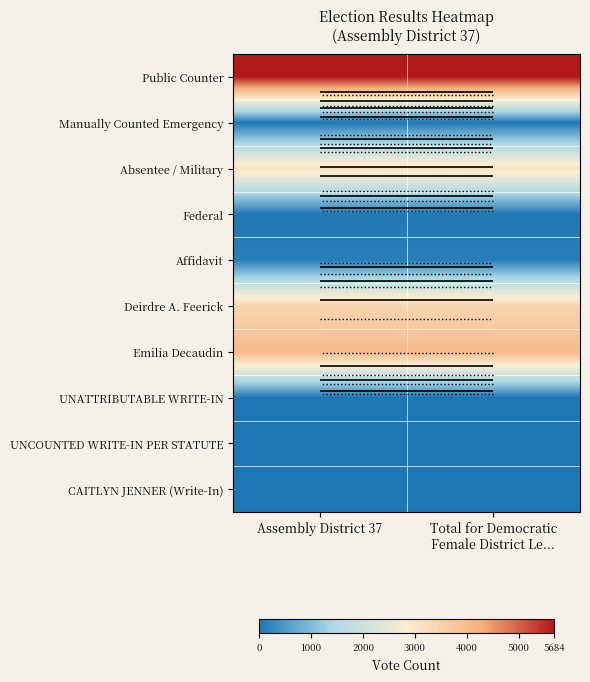

At which label does Emilia Decaudin reach its peak?

Assembly District 37